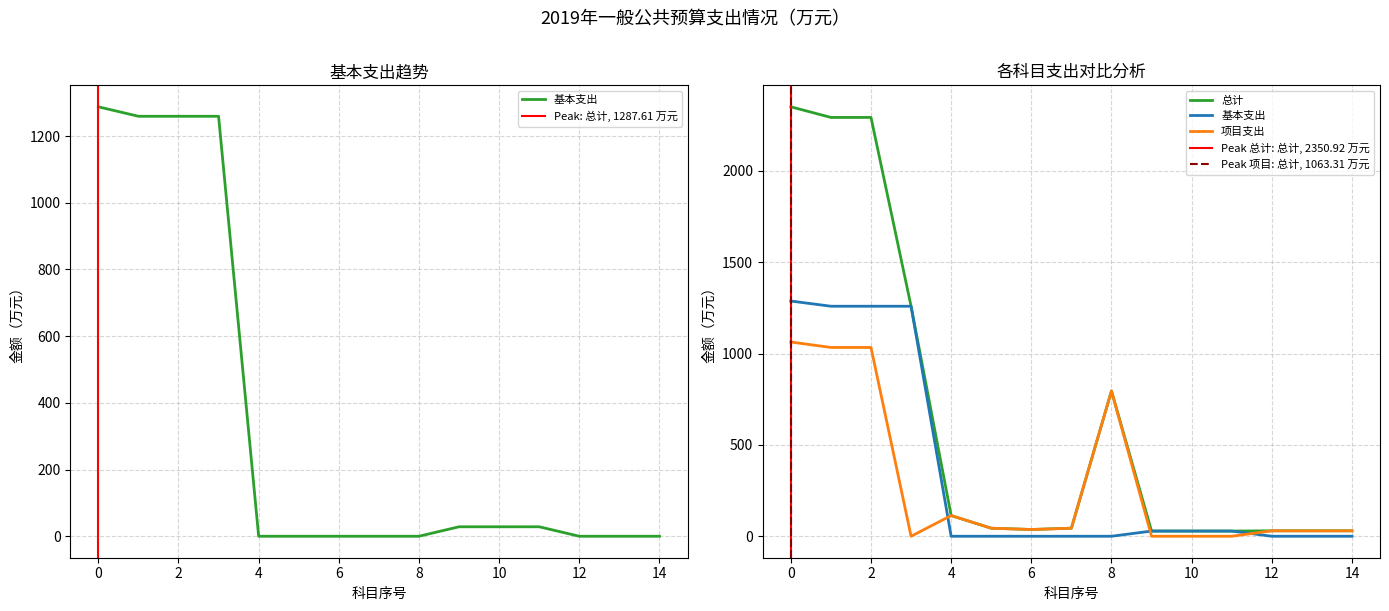

What is the sum of all 项目支出 values?

4253.2